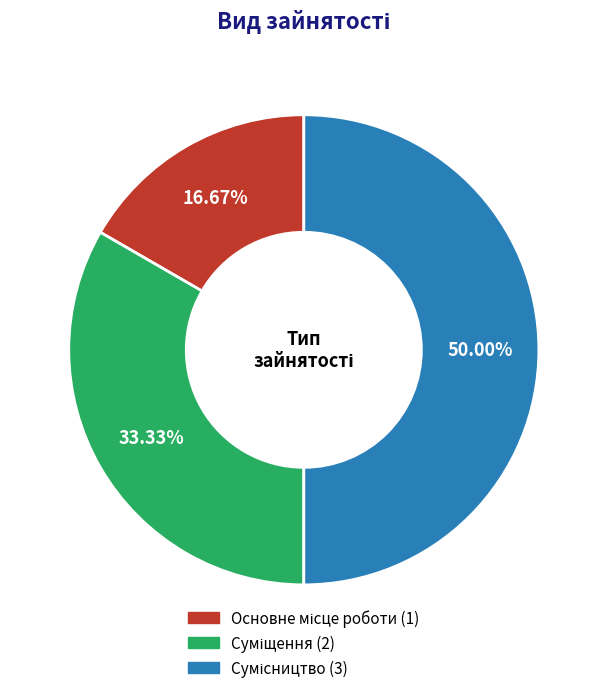

Which slice is the smallest?

Основне місце роботи